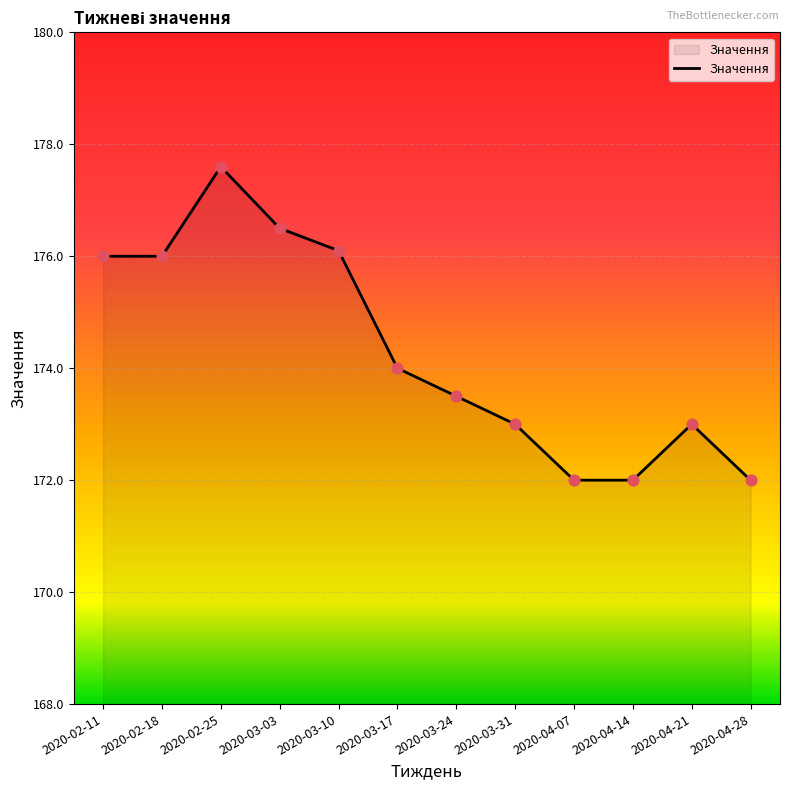

Between 2020-03-17 and 2020-04-07, which is larger?

2020-03-17